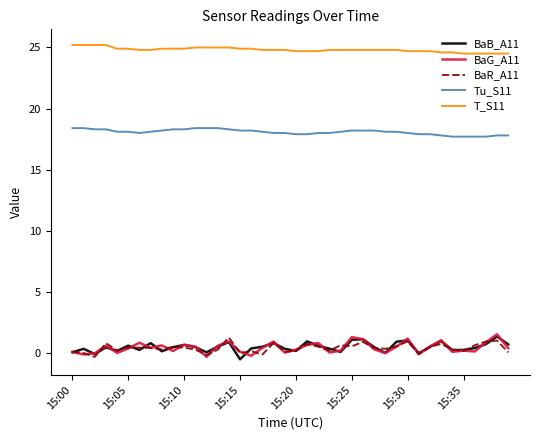

Is this an area chart (filled region under the line)?

No